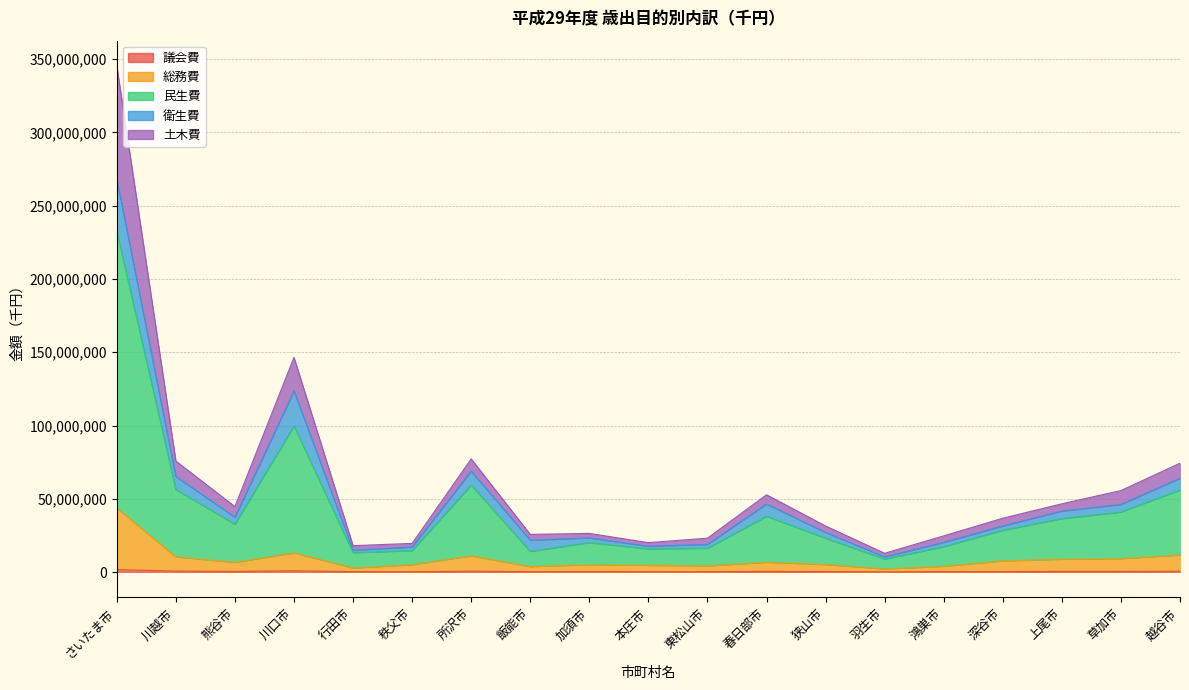

What is the maximum value shown in the chart?

345408511